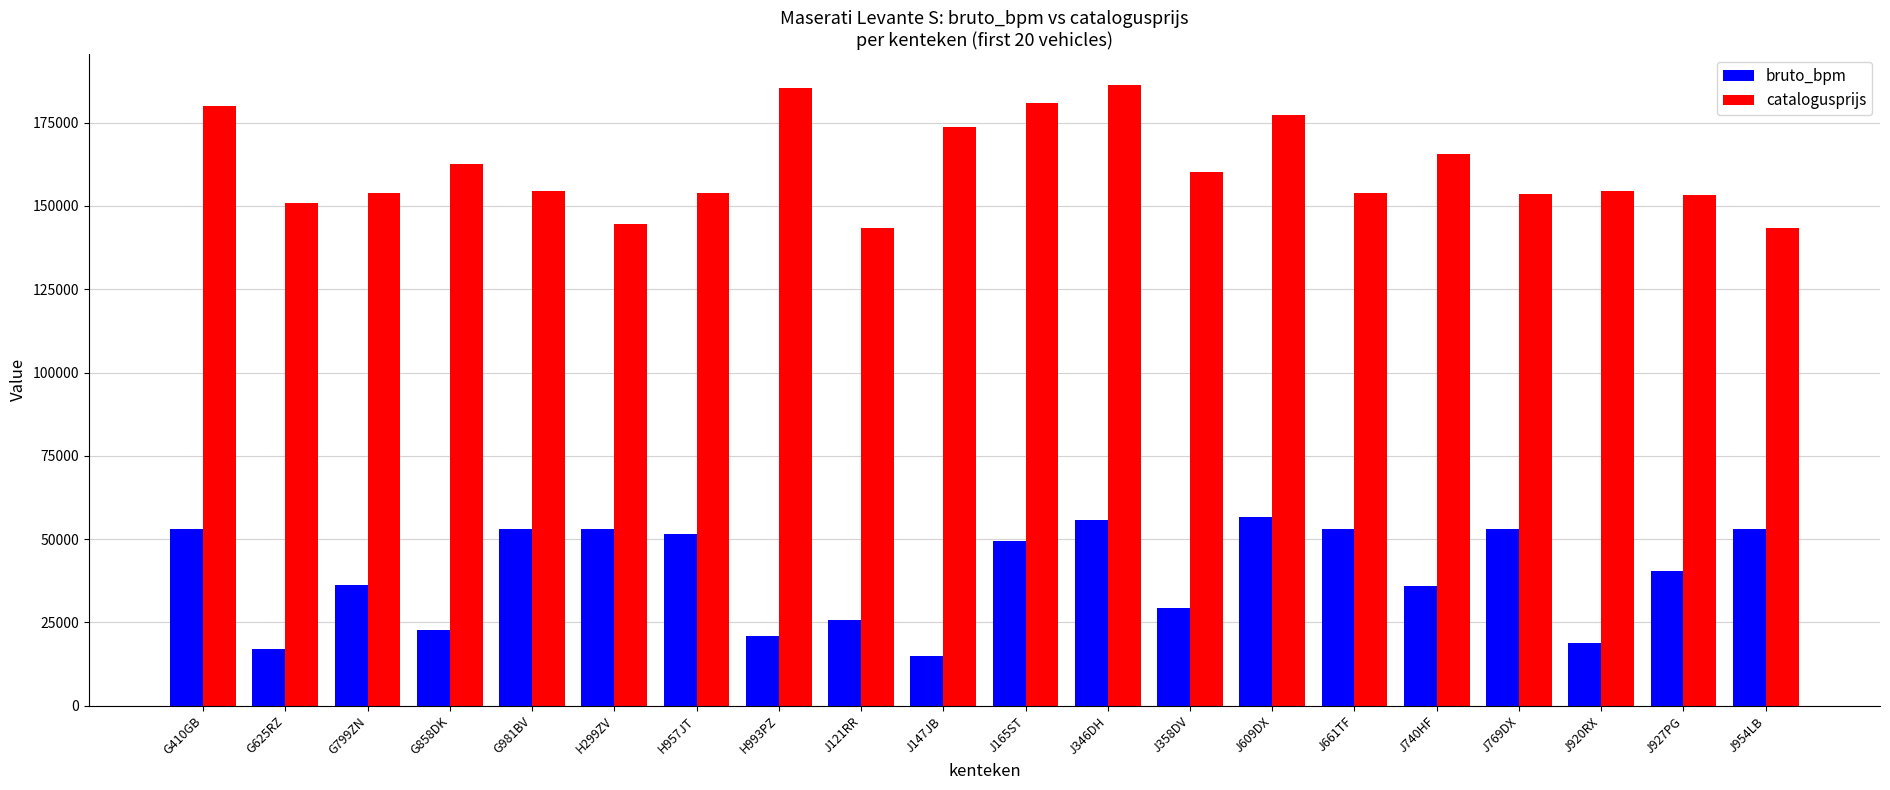

What is the difference between the maximum and minimum values in the catalogusprijs series?

42983